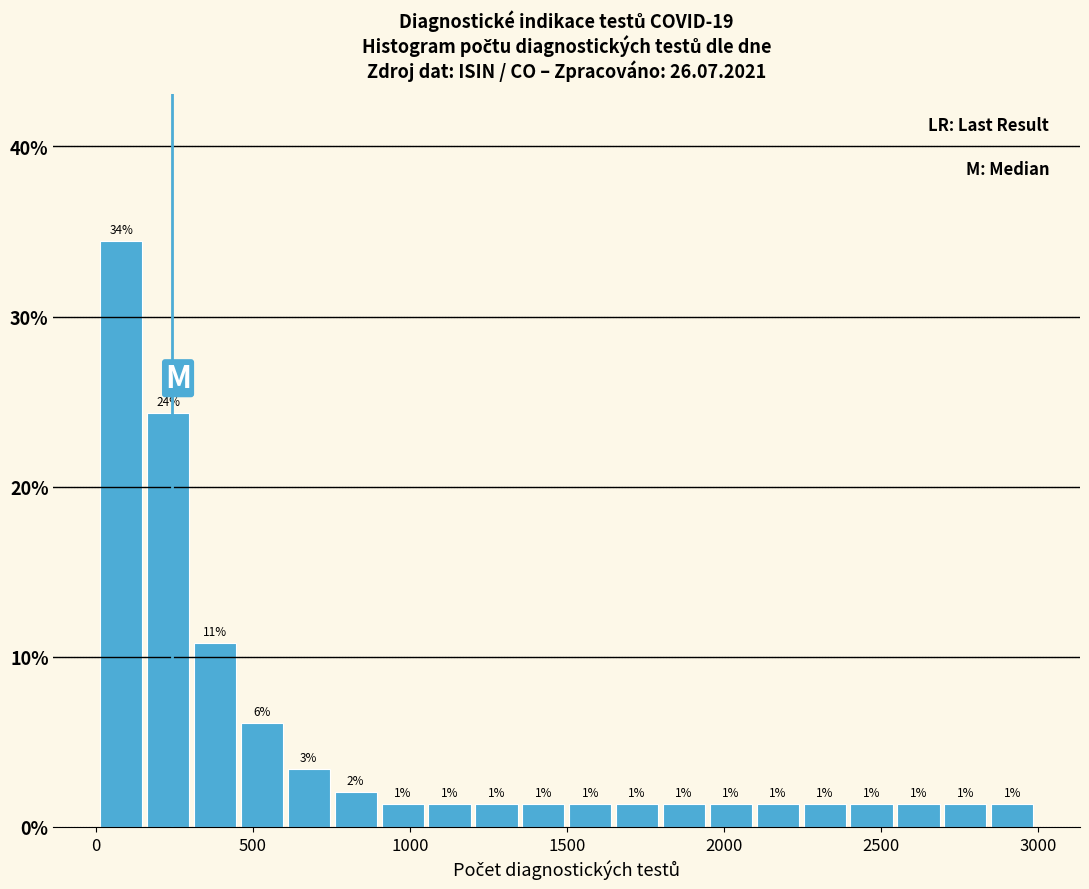

Read against the x-axis, roughly where is the centre of the tallest bar?

100